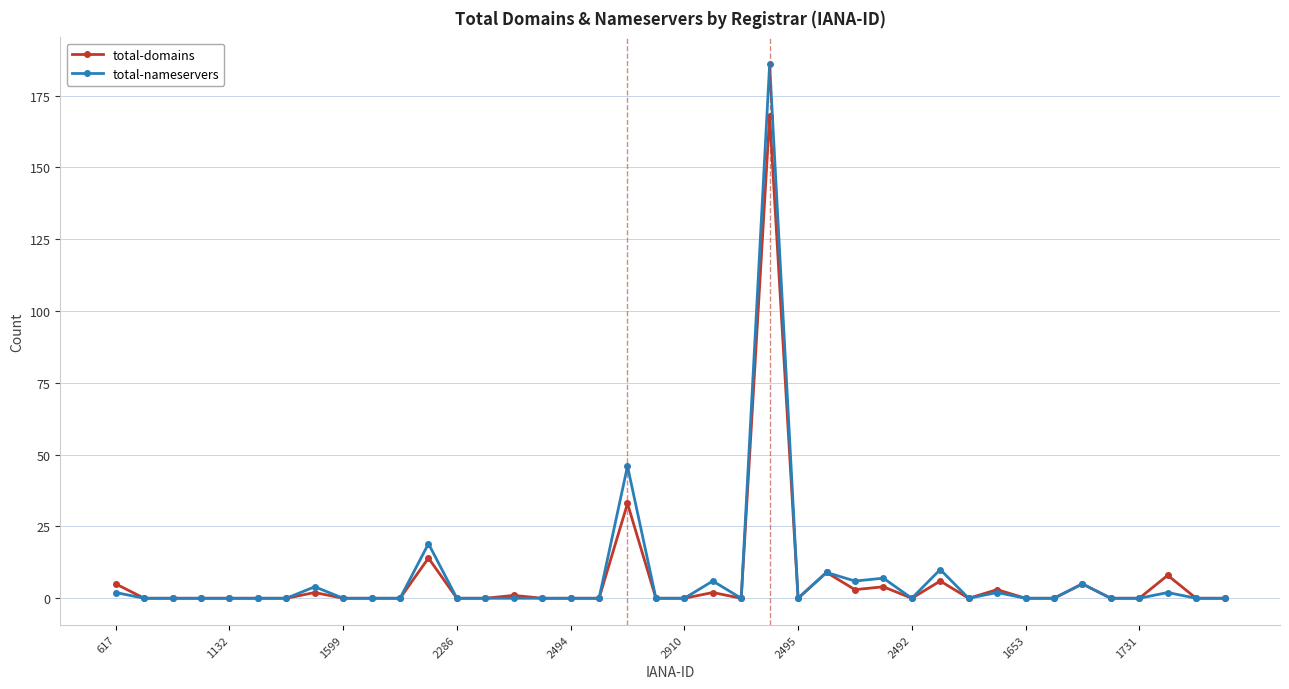

Count the number of categories in the chart.

40